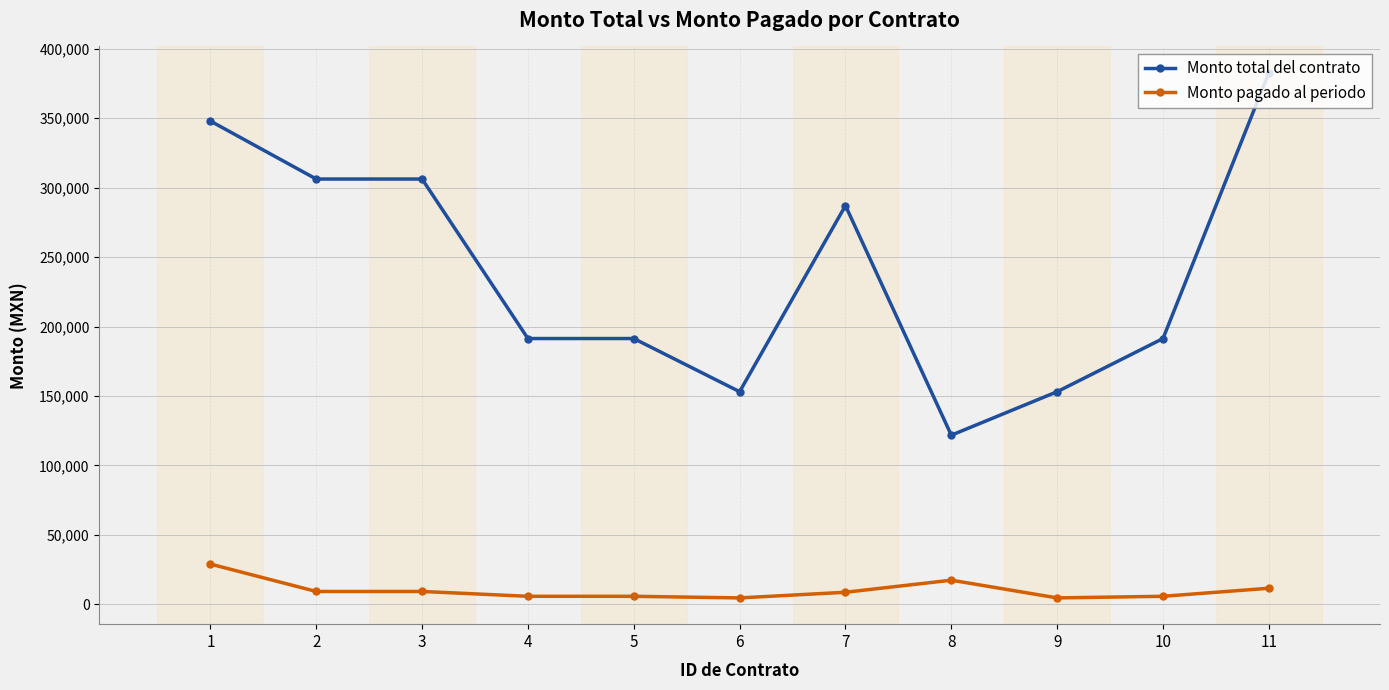

Which series has the largest total across all categories?

Monto total del contrato